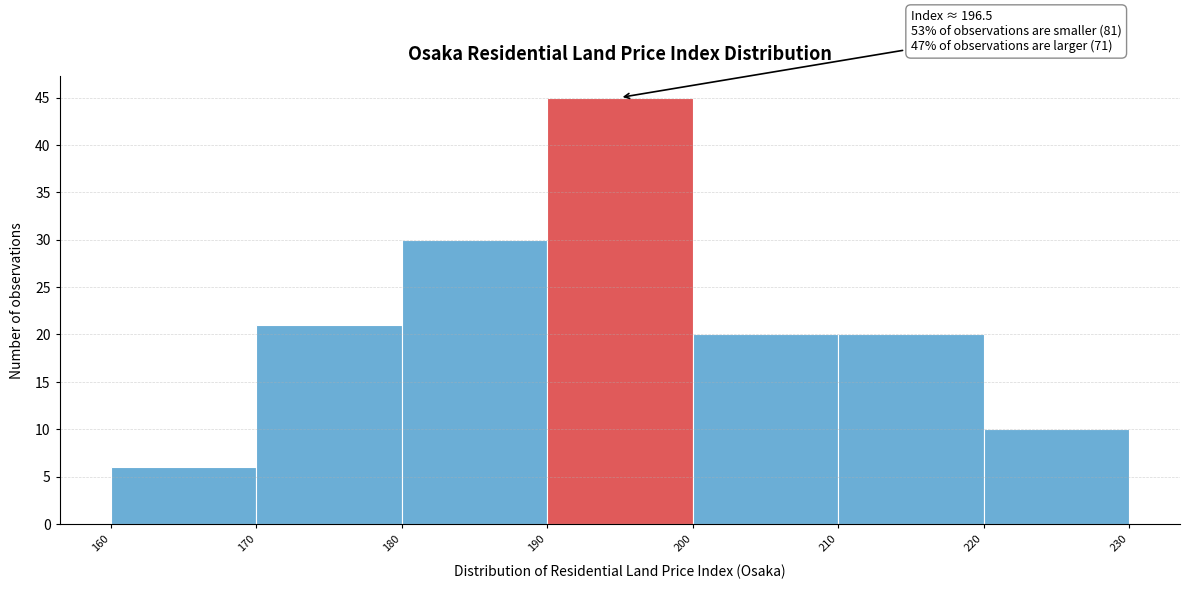

Over which range of the x-axis is the bar tallest?

190 to 200